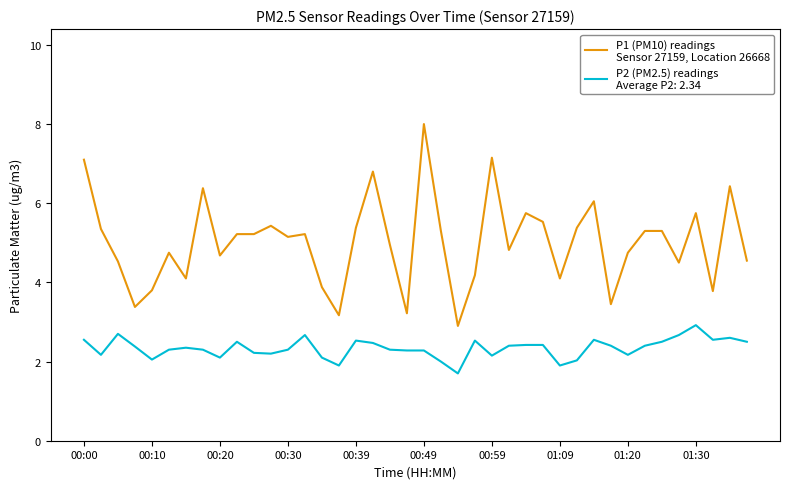

What is the greatest value displayed?

8.0